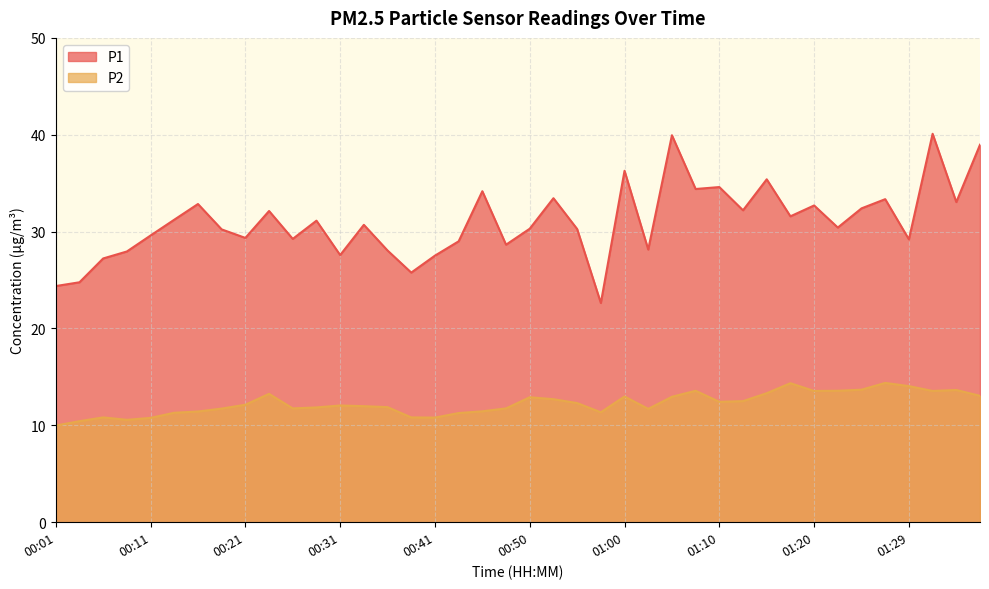

List the series in order of their peak value, lowest first.

P2, P1